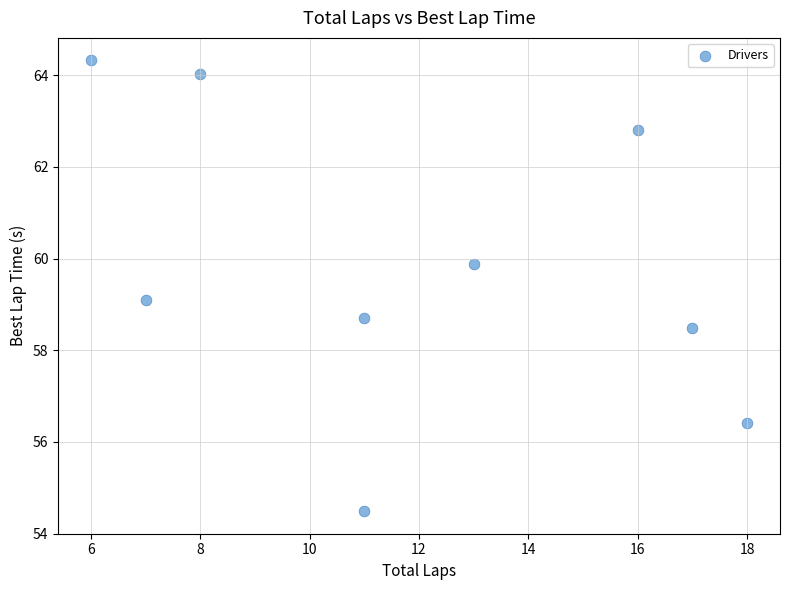

What is the average X value?

11.9